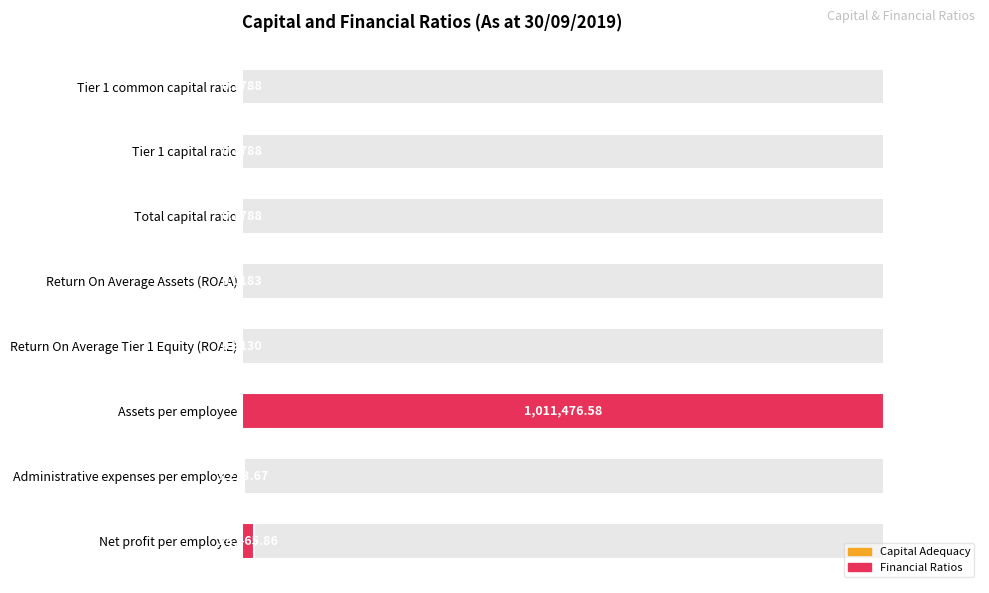

List the labels in order of value, largest first.

Assets per employee, Net profit per employee, Administrative expenses per employee, Return On Average Tier 1 Equity (ROAE), Tier 1 common capital ratio, Tier 1 capital ratio, Total capital ratio, Return On Average Assets (ROAA)